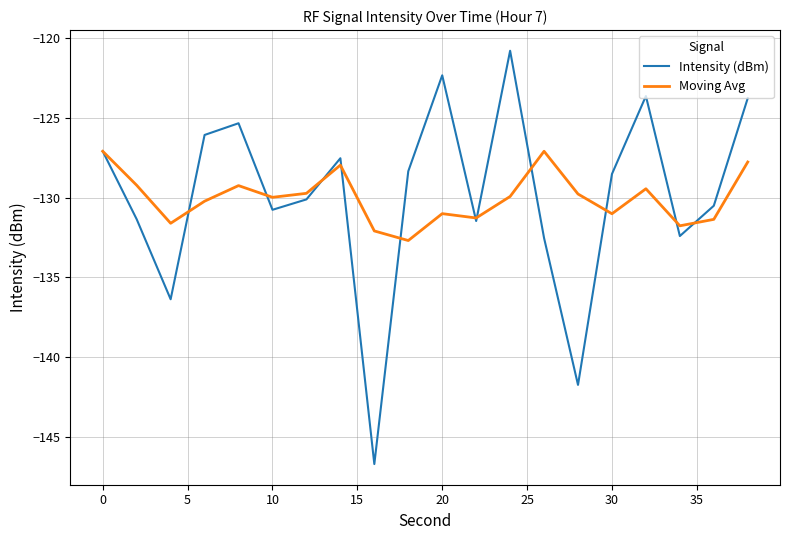

List the series in order of their peak value, lowest first.

Moving Avg, Intensity (dBm)